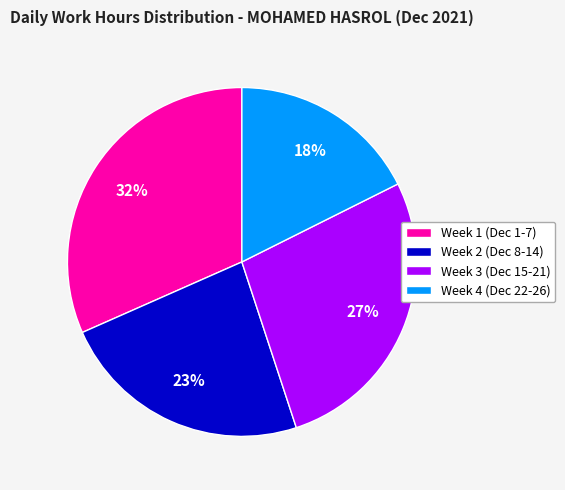

Does any single category account for the majority?

No